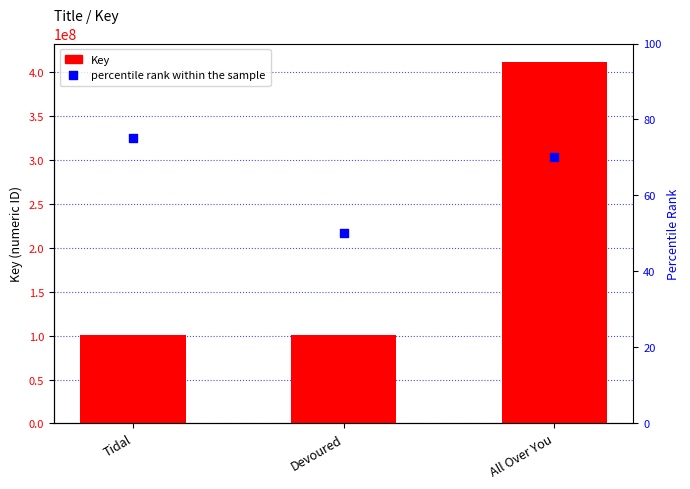

Is the value of percentile rank within the sample at All Over You greater than the value of Key at All Over You?

No